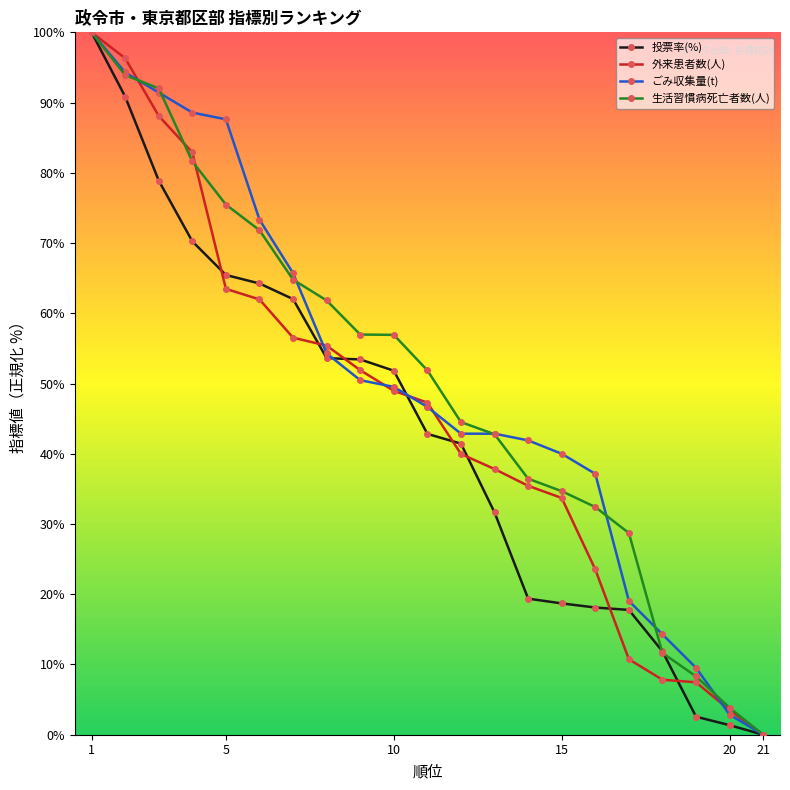

What is the sum of all ごみ収集量(t) values?

1052.4